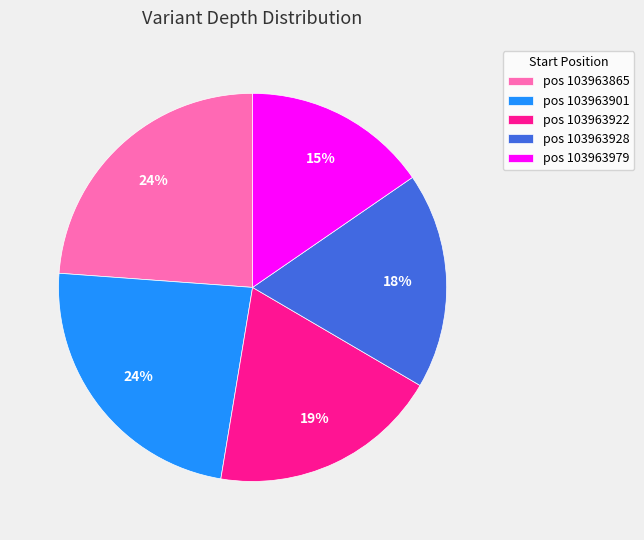

Is there any slice that represents more than half of the pie?

No